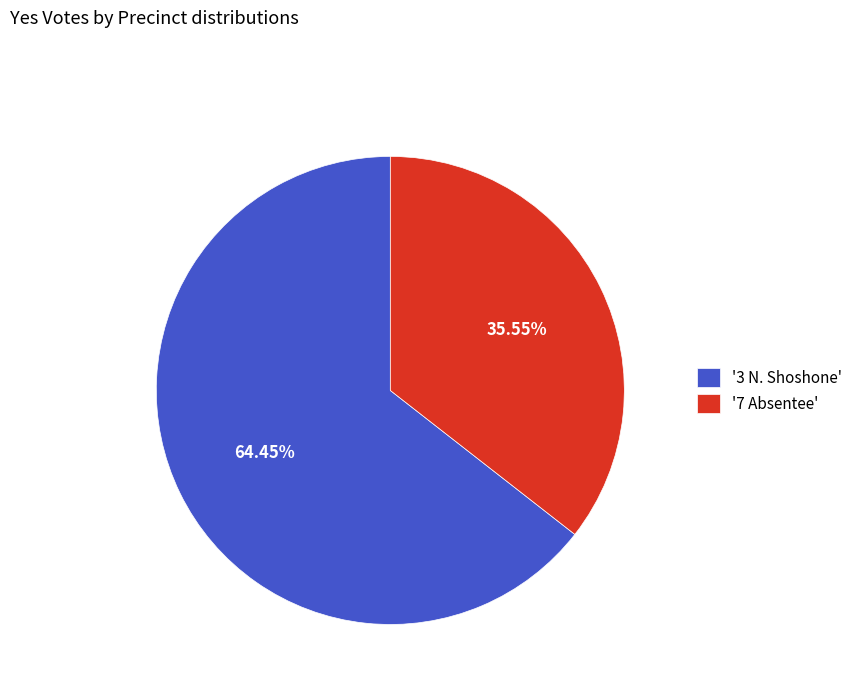

Which category accounts for the majority?

'3 N. Shoshone'